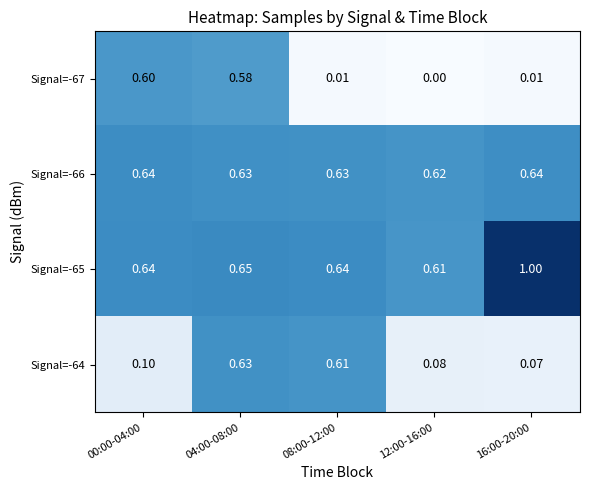

Is the value of Signal=-67 at 08:00-12:00 greater than the value of Signal=-66 at 00:00-04:00?

No